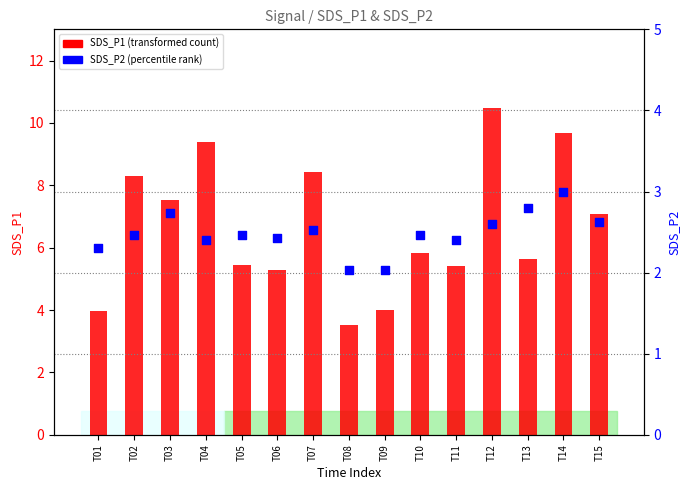

Is the value of SDS_P1 (transformed count) at T04 greater than the value of SDS_P2 (percentile rank) at T10?

Yes